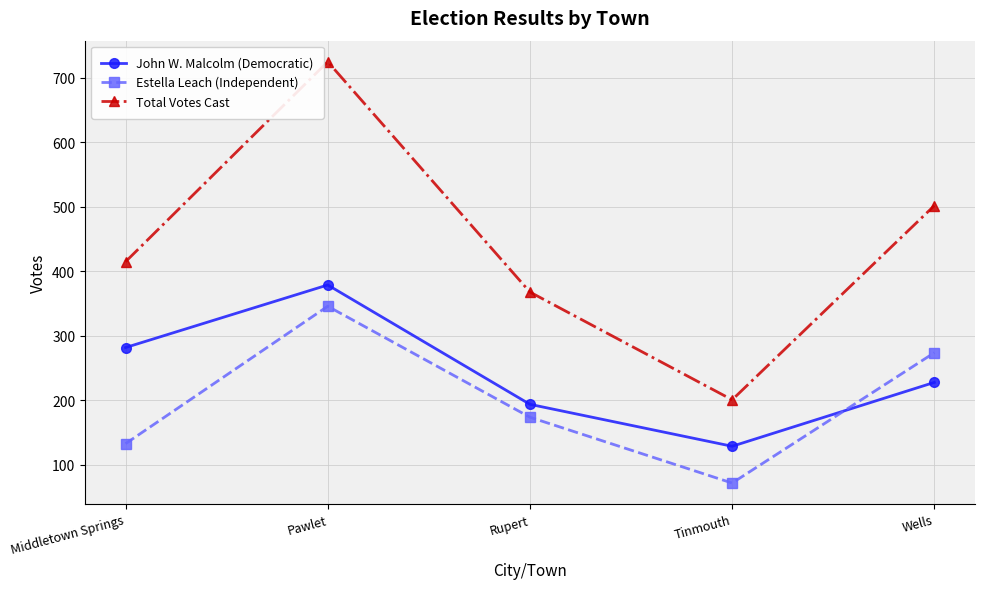

How many lines are shown in the chart?

3